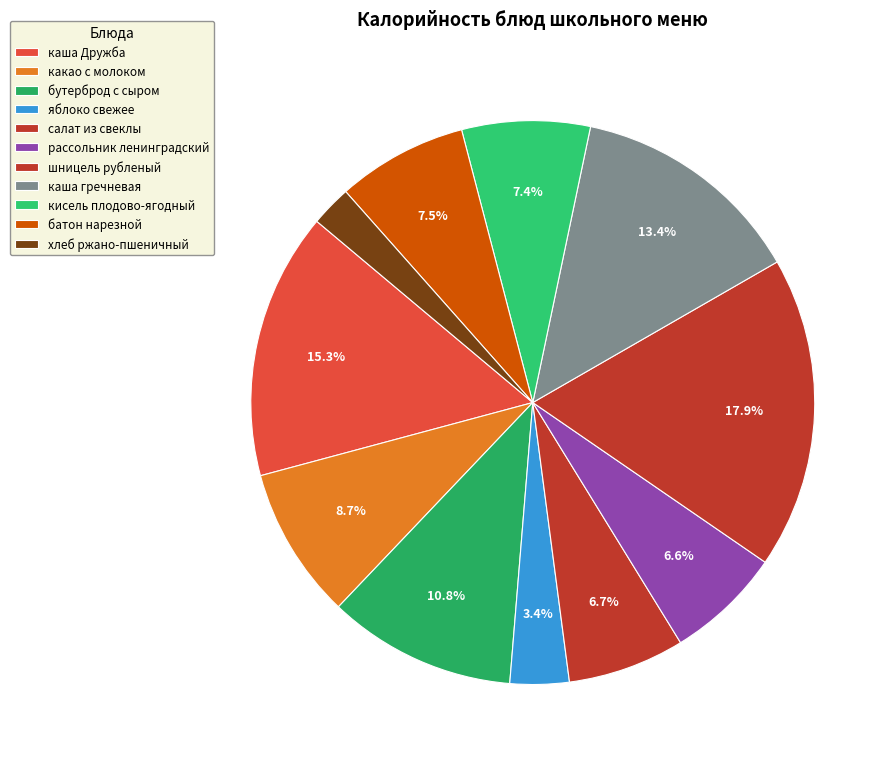

Count the number of slices in the pie.

11